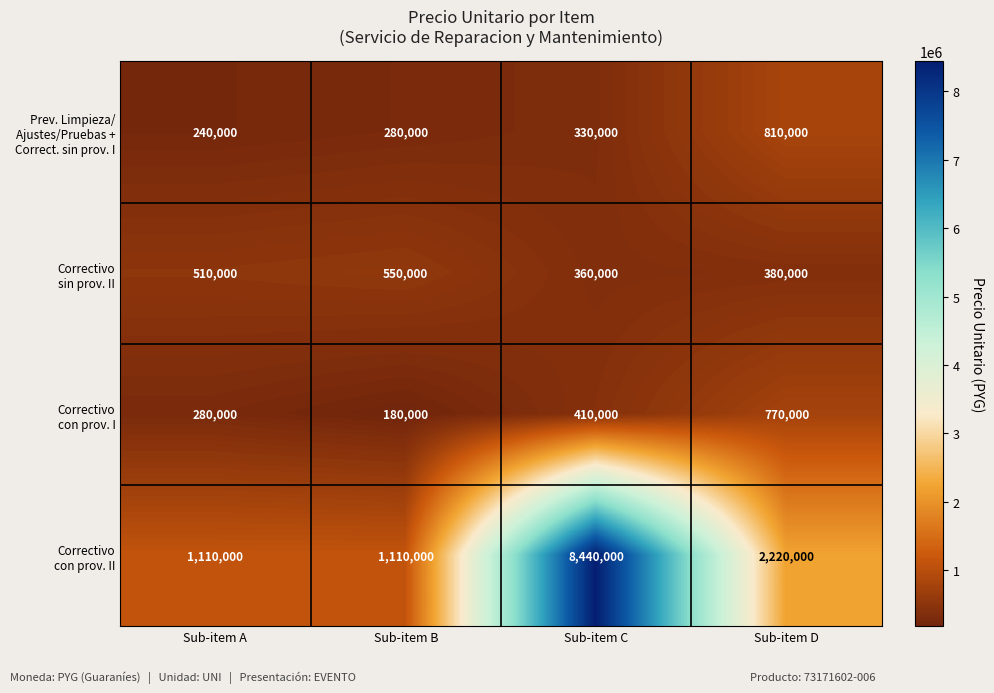

At which category is the sum across all series the highest?

Sub-item C